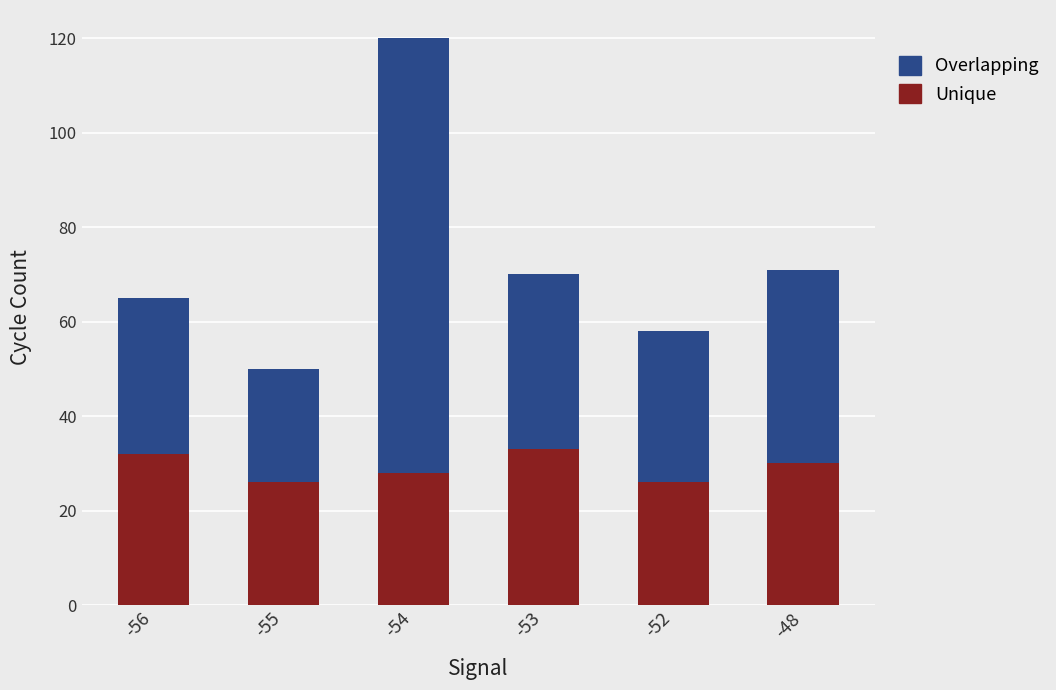

What is the total value across all series at -48?

71